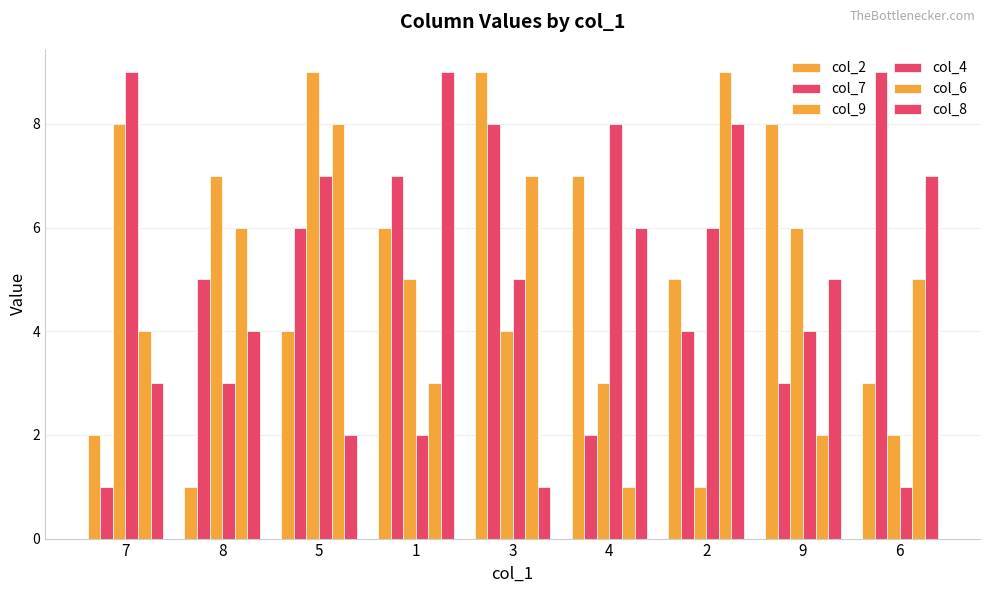

What is the difference between the col_2 values at 1 and 6?

3